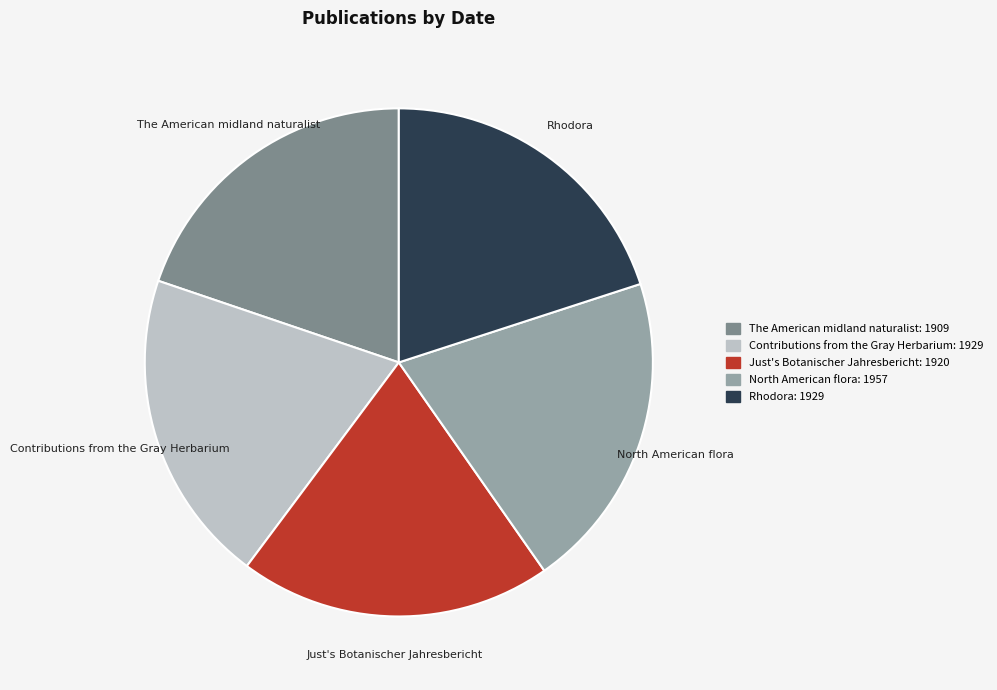

The Rhodora slice represents 20% of the pie. True or false?

True